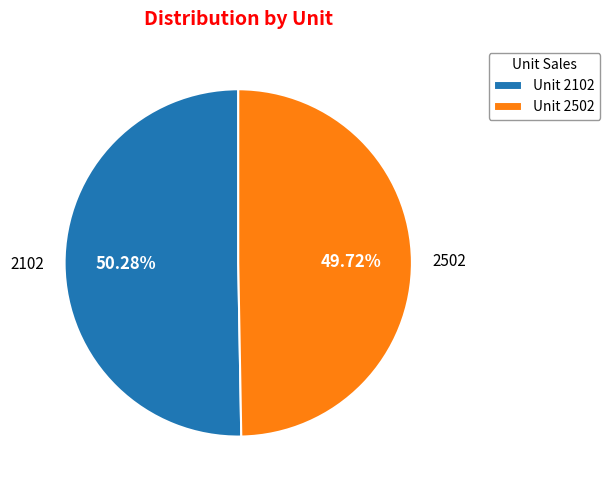

How many segments does this pie chart have?

2